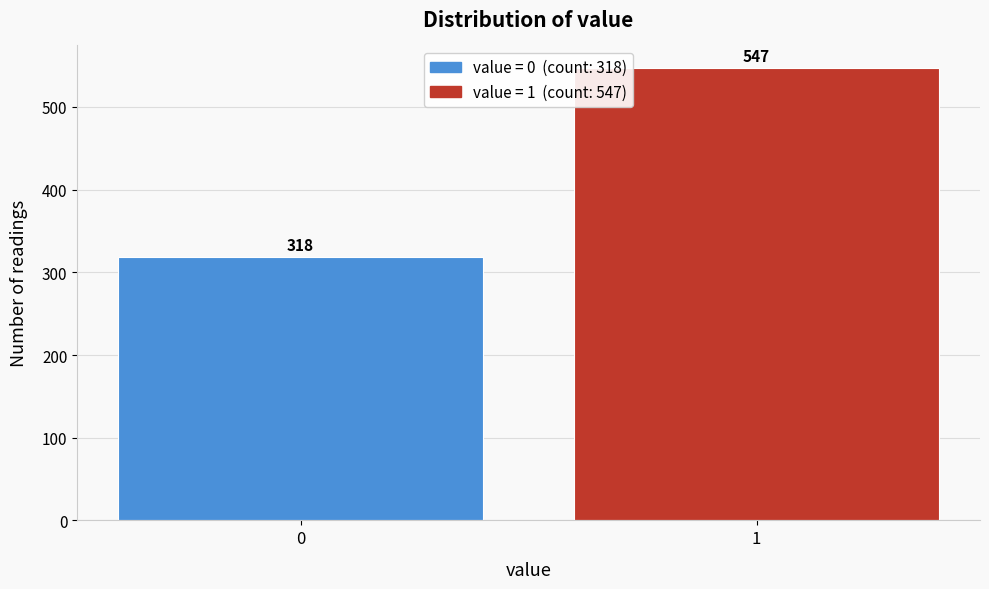

Reading right to left, extract all data points from this chart.

547	318